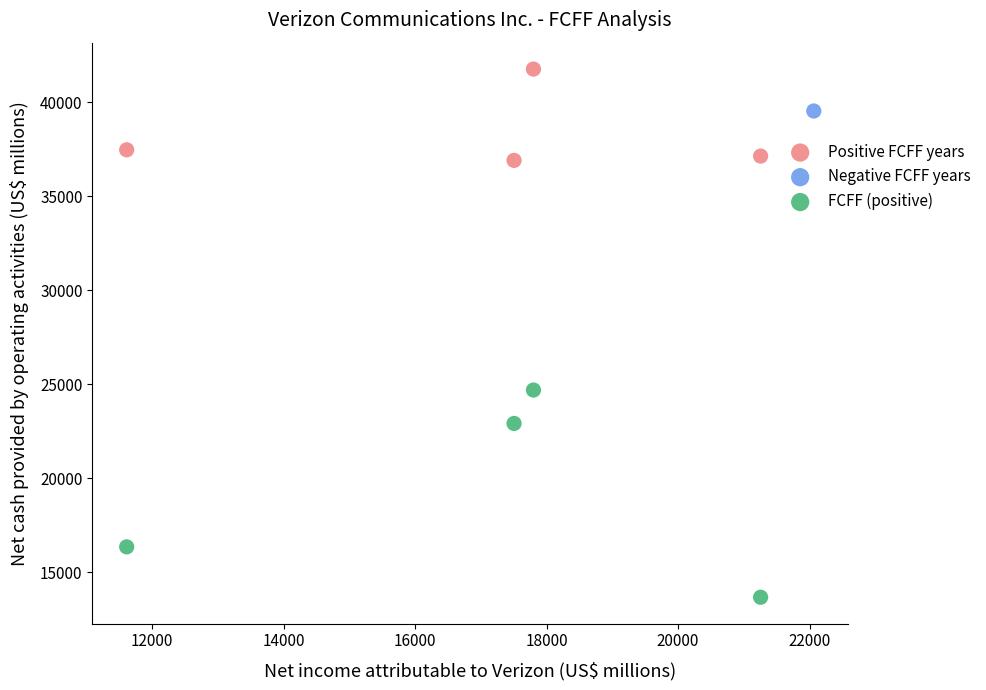

What are all the series names shown in the legend?

Positive FCFF years, Negative FCFF years, FCFF (positive)